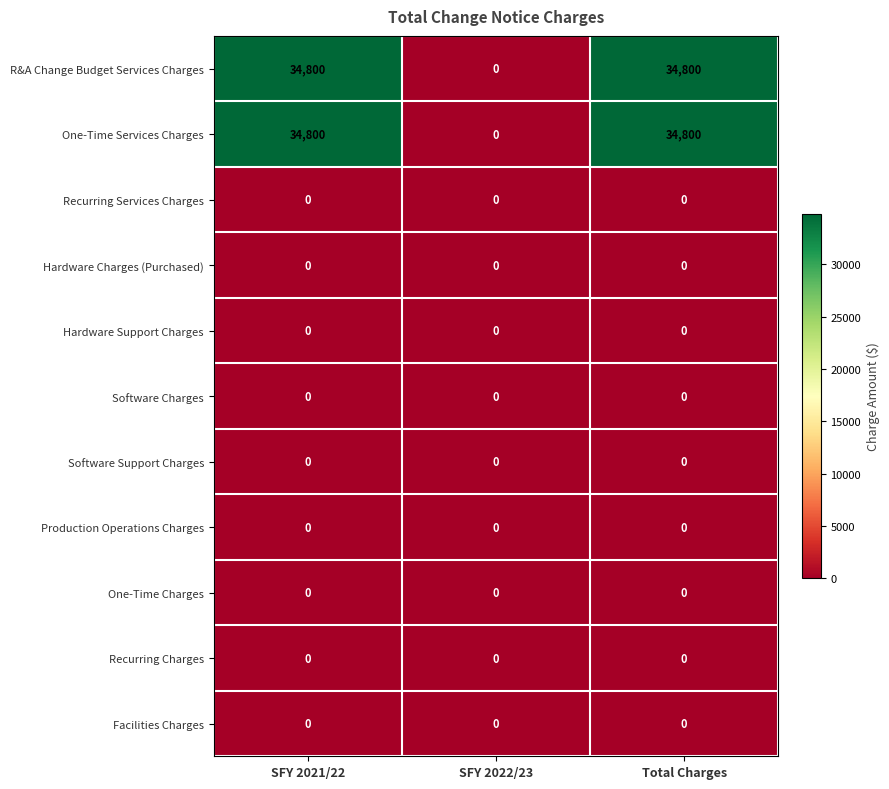

What is the difference between the highest and lowest values at SFY 2021/22?

34800